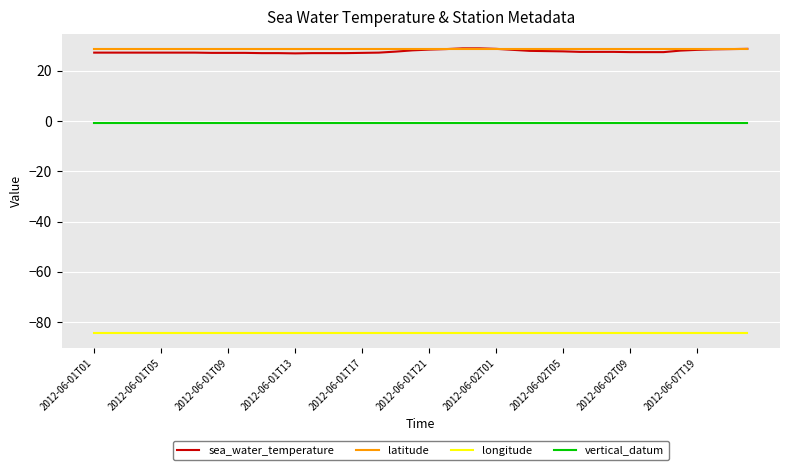

Which series has the largest range (max minus min)?

sea_water_temperature